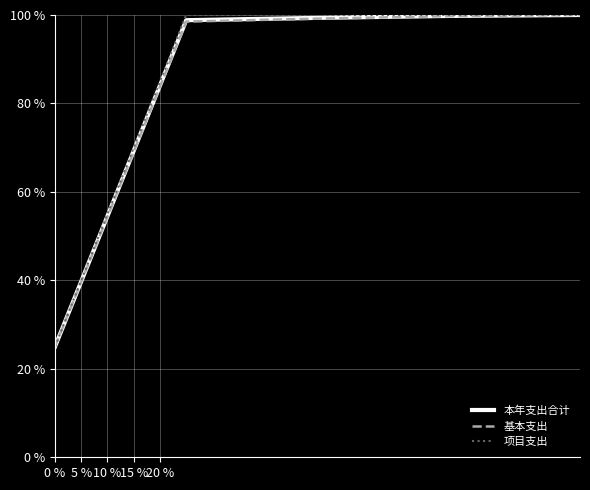

What is the difference between the second highest and second lowest values in the 本年支出合计 series?

50.3